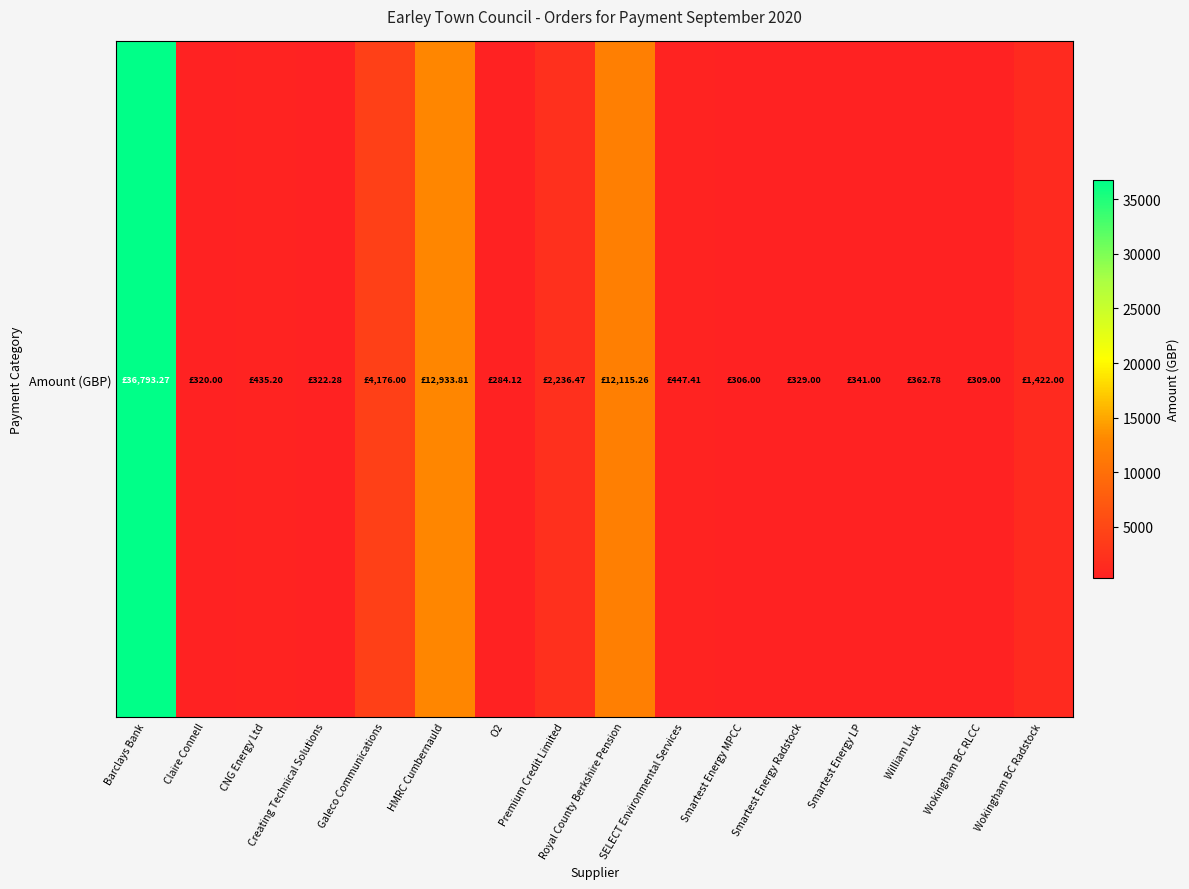

What is the smallest value displayed?

284.1